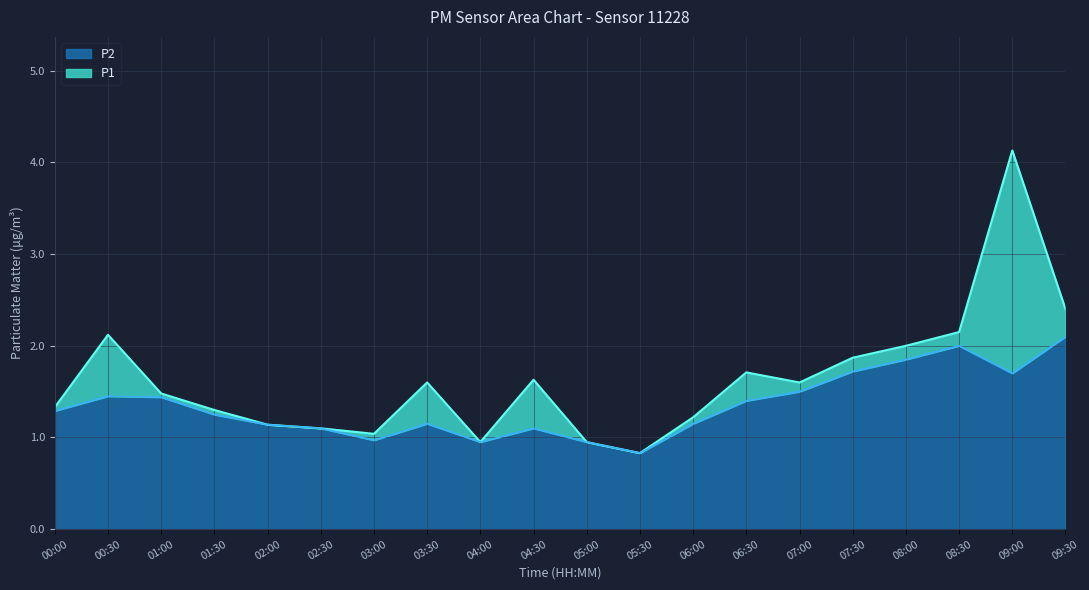

What is the average value of the P2 series?

1.4